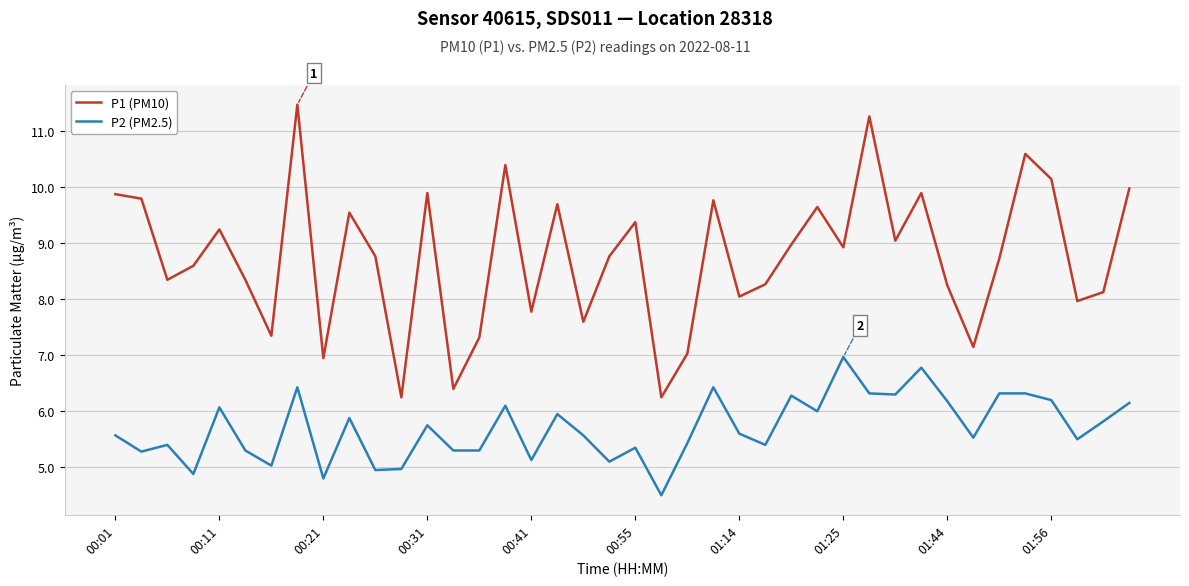

List the series in order of their peak value, lowest first.

P2 (PM2.5), P1 (PM10)